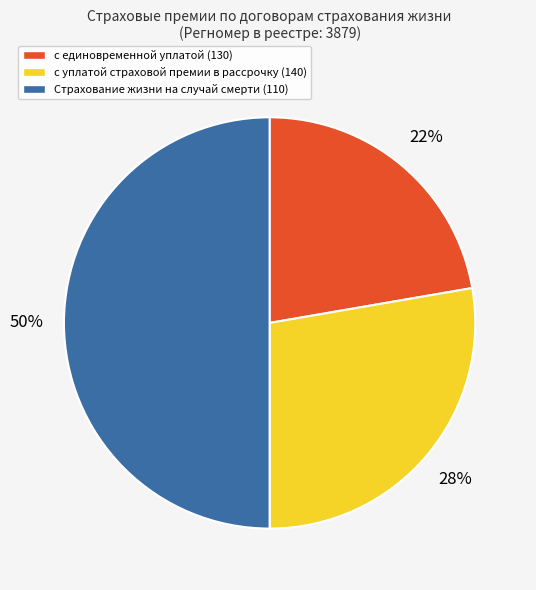

To the nearest percent, what is the combined percentage of с единовременной уплатой (130) and с уплатой страховой премии в рассрочку (140)?

50%